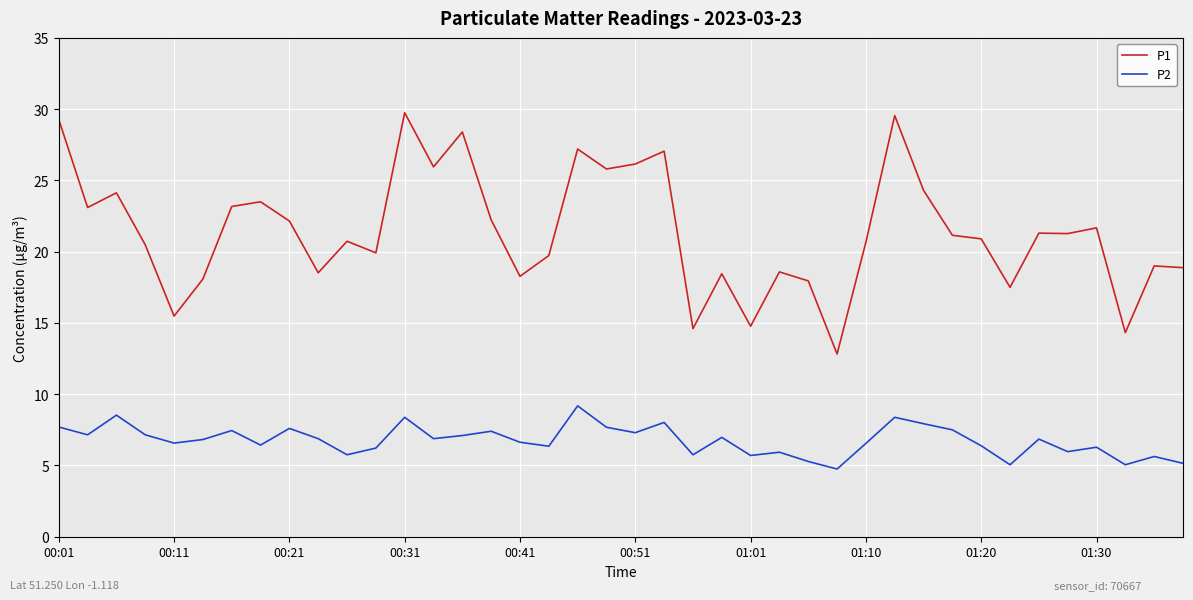

Which series has the largest total across all categories?

P1